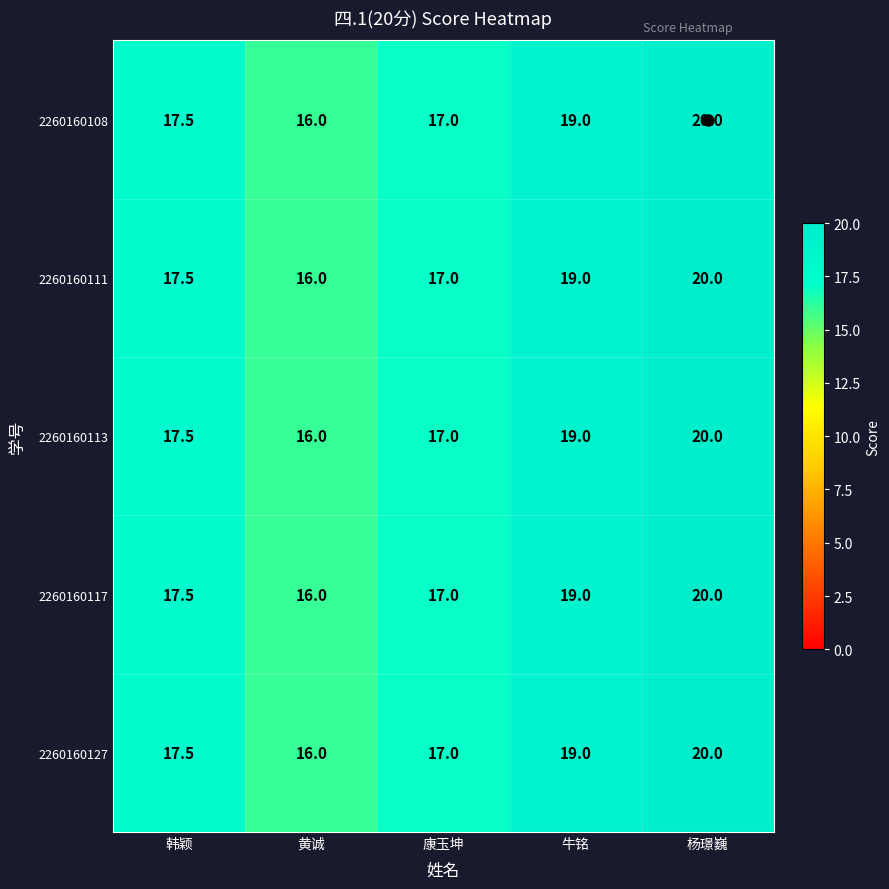

How many series are shown in this chart?

5